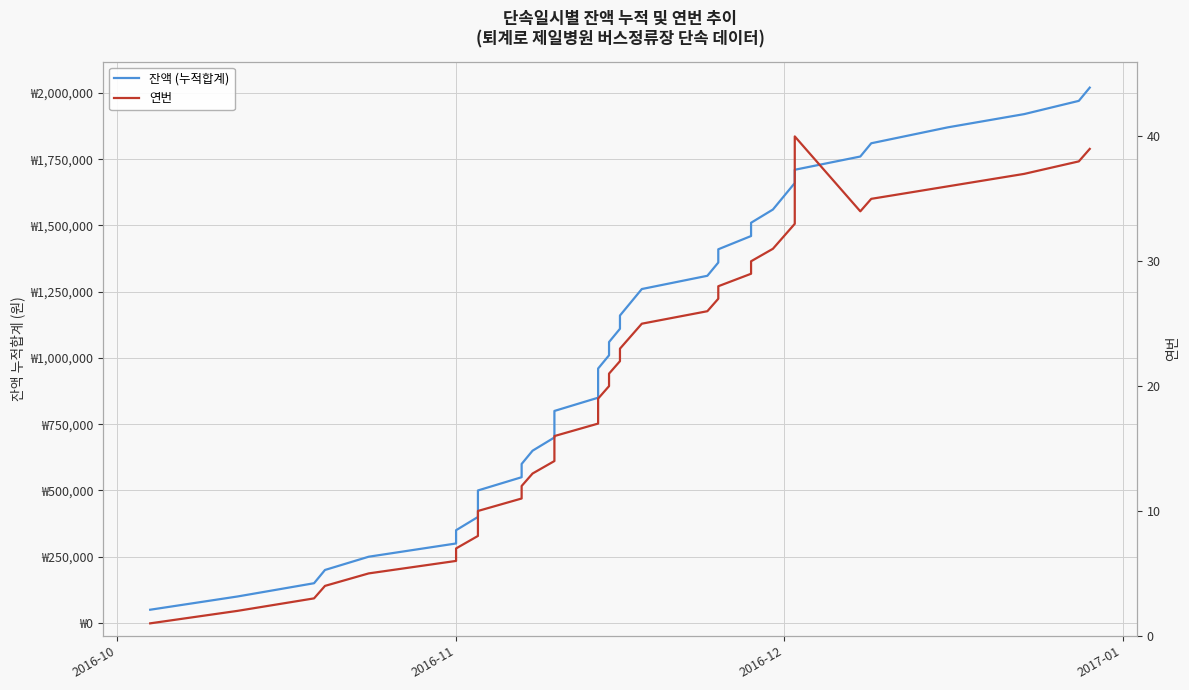

Is the value of 잔액 (누적합계) at 28 greater than the value of 연번 at 24?

Yes